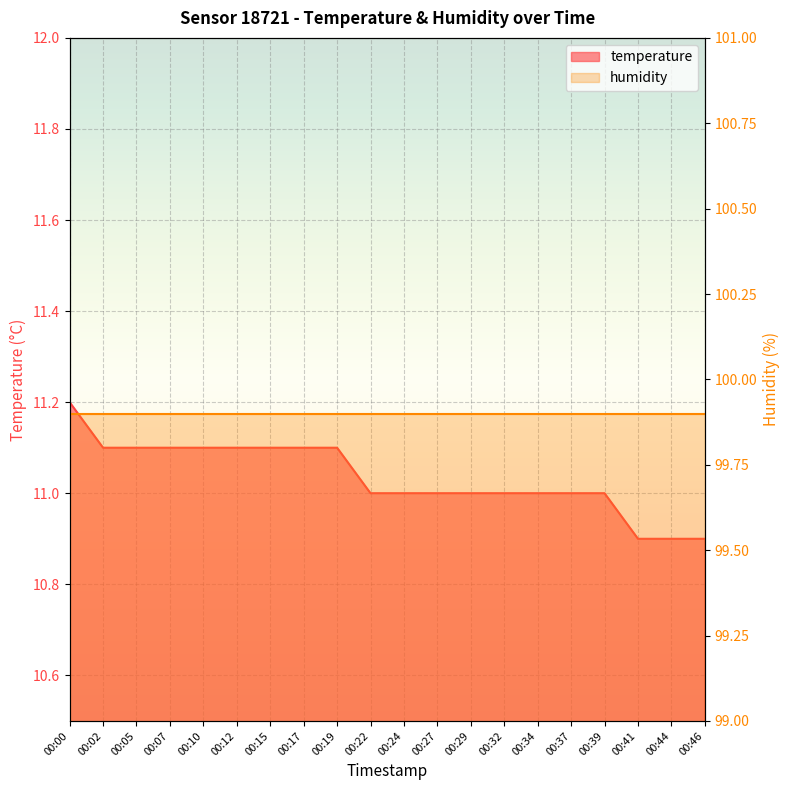

List the labels in order of value, smallest first.

00:41, 00:44, 00:46, 00:22, 00:24, 00:27, 00:29, 00:32, 00:34, 00:37, 00:39, 00:02, 00:05, 00:07, 00:10, 00:12, 00:15, 00:17, 00:19, 00:00